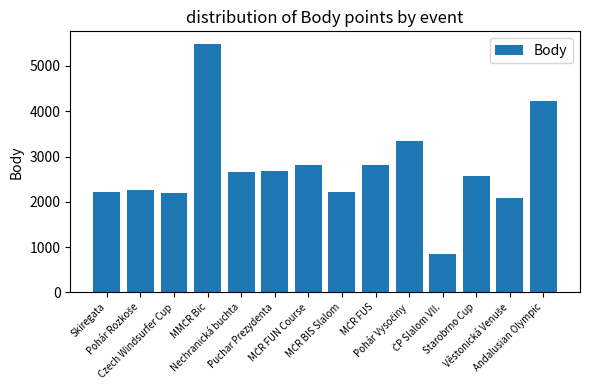

What is the minimum value shown in the chart?

836